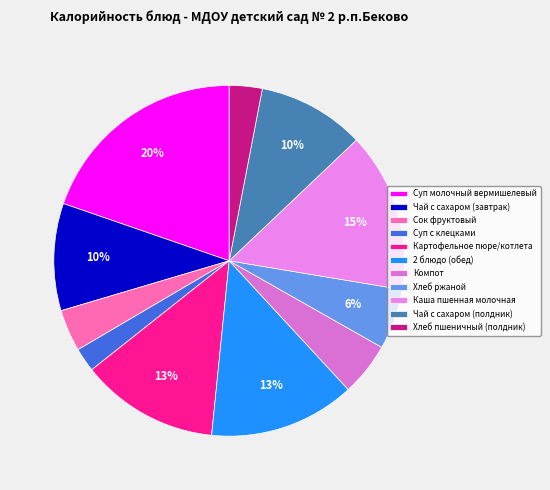

To the nearest percent, what is the combined percentage of Компот and 2 блюдо (обед)?

18%